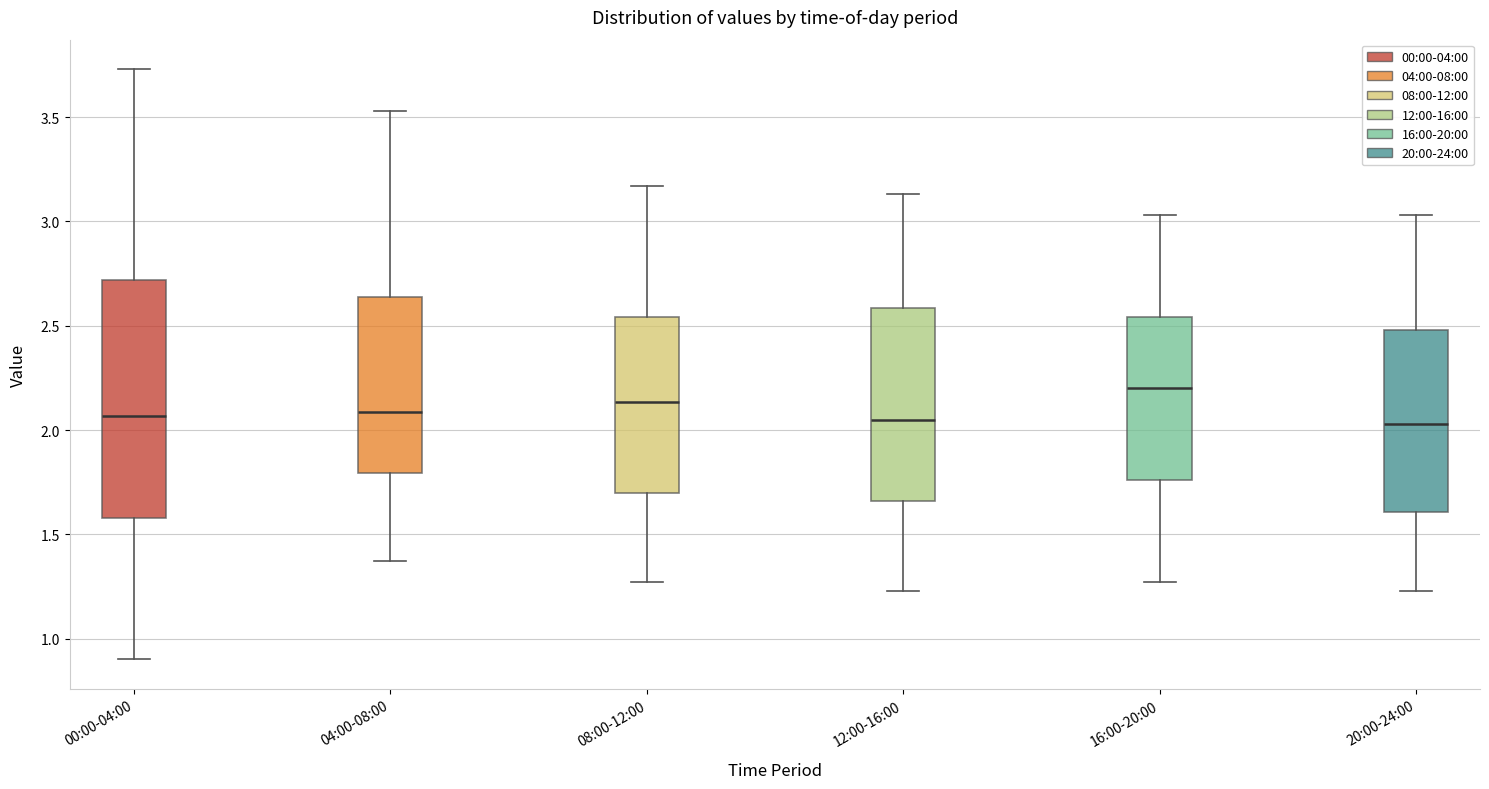

Which box is the tallest, from its lower edge to its upper edge?

00:00-04:00